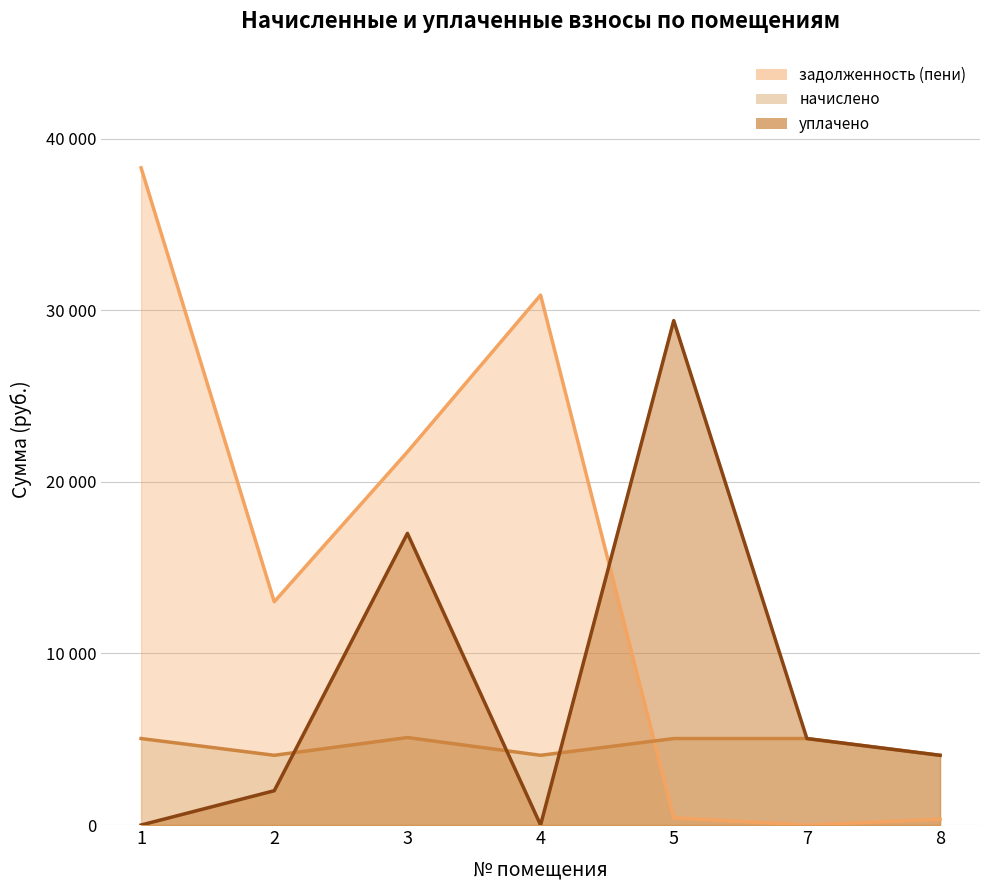

Which series changed the most between 3 and 7?

задолженность (пени)